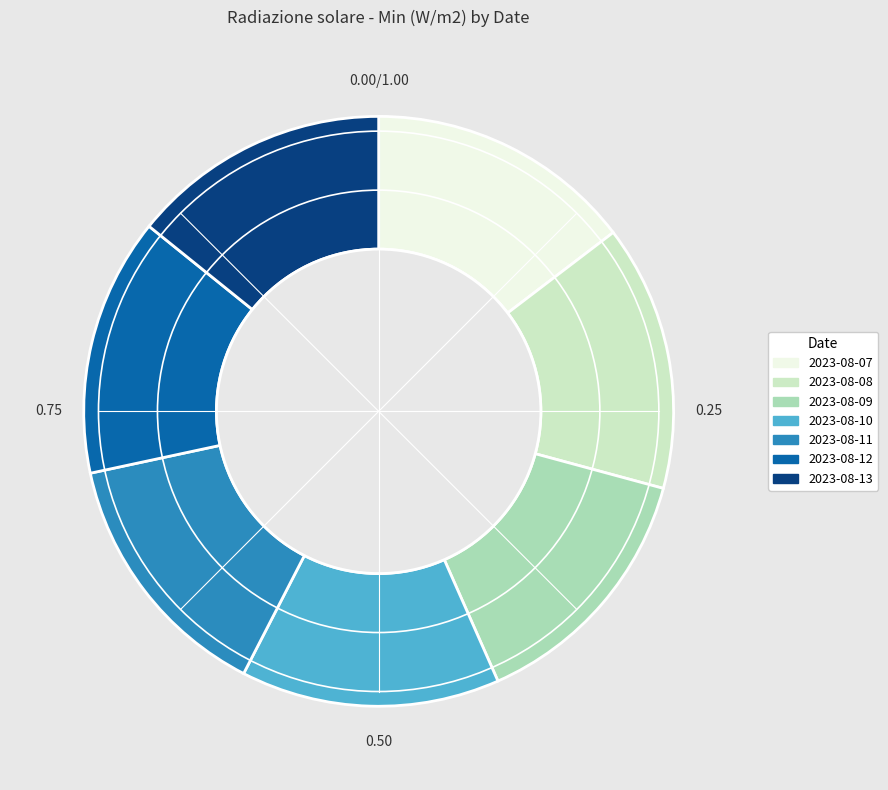

Approximately how many times larger is the value at 2023-08-07 compared to 2023-08-08?

1.0